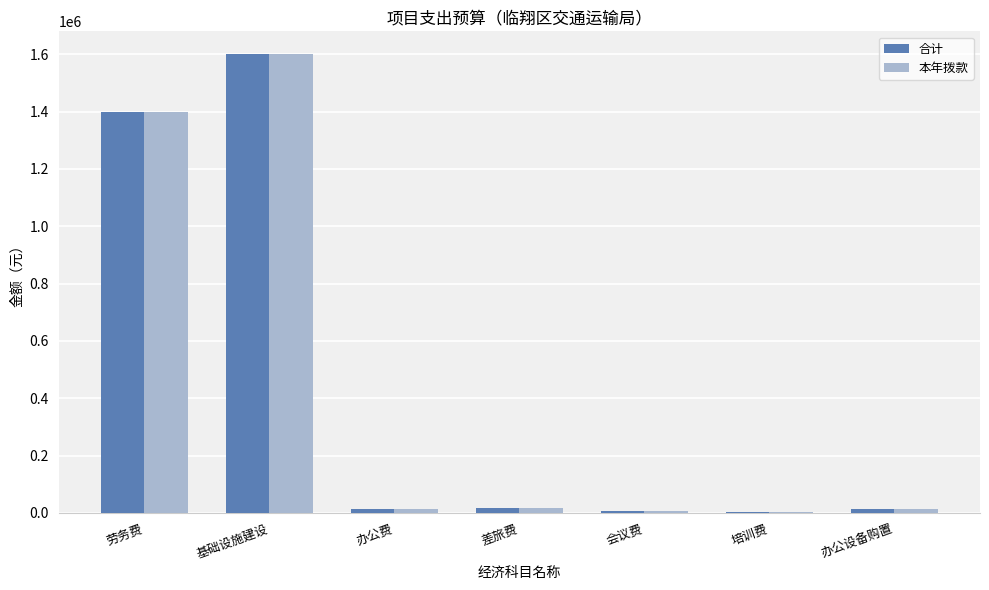

At which label is 本年拨款 closest to 801500?

劳务费